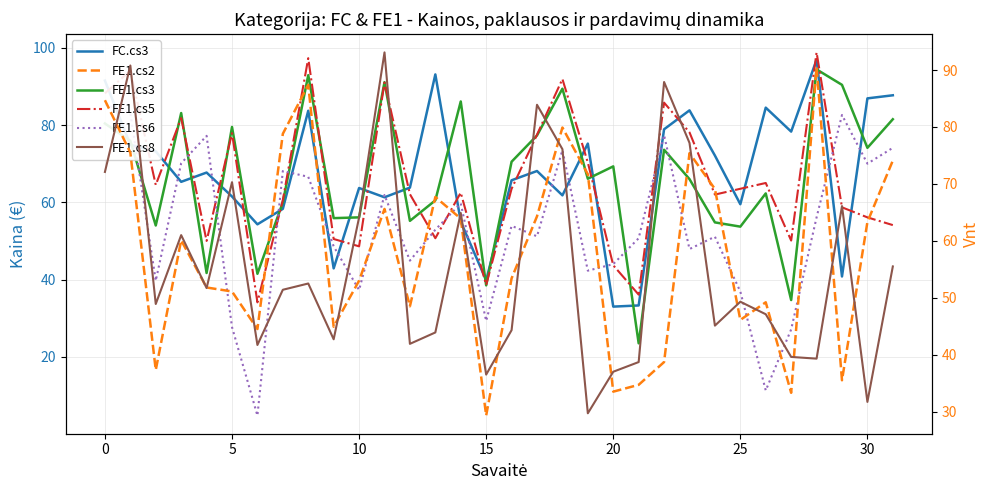

What is the label of the 6th point from the right?

26